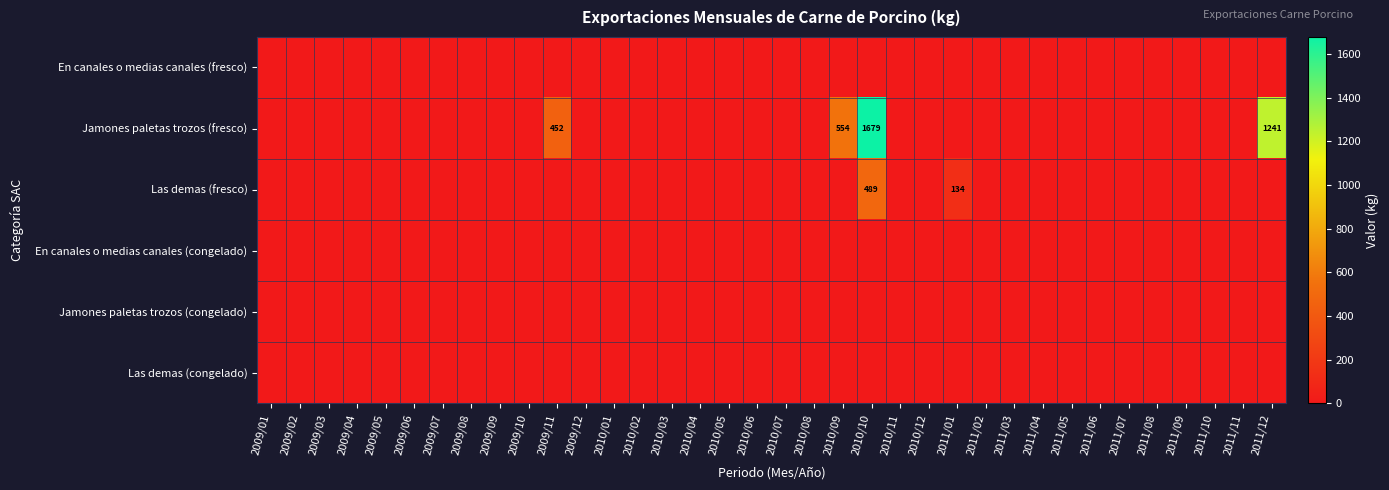

Is it true that En canales o medias canales (fresco) equals 0.0 at 2009/06?

True